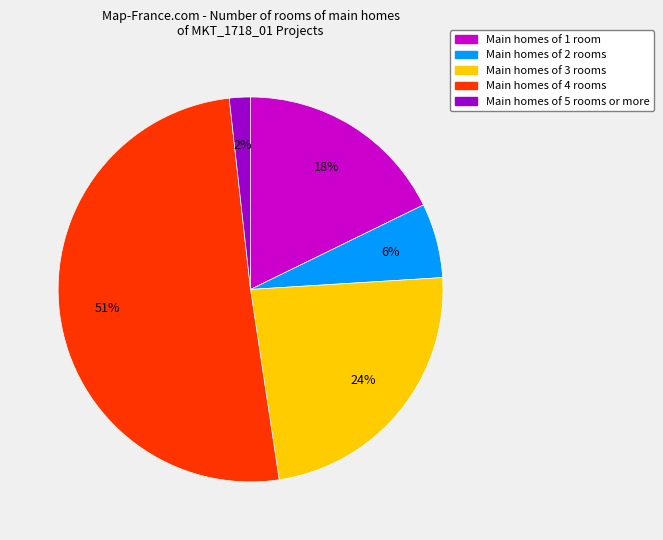

To the nearest percent, what is the combined percentage of Main homes of 1 room and Main homes of 4 rooms?

68%